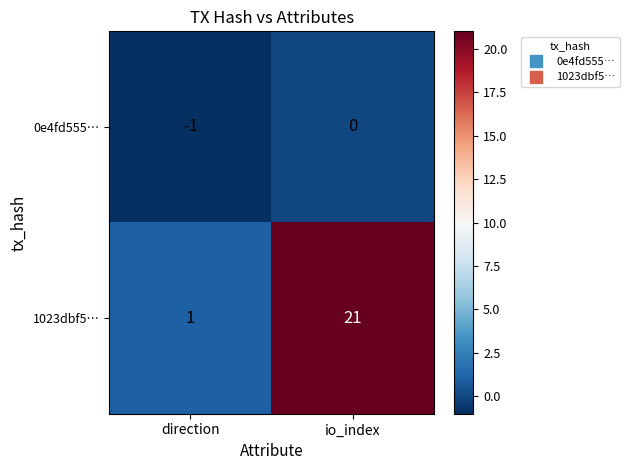

Between direction and io_index, which series saw the biggest shift?

1023dbf5…